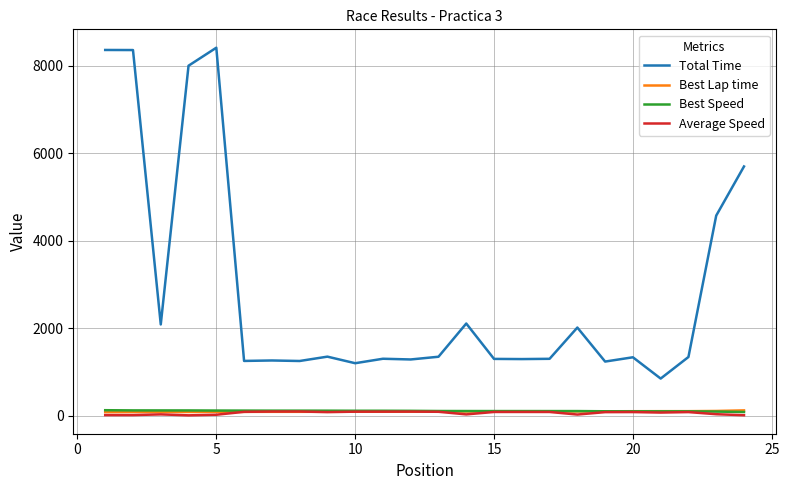

What is the sum of all Average Speed values?

1445.2